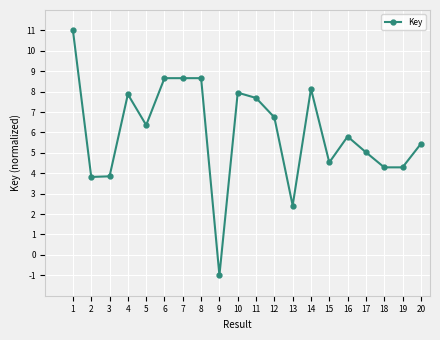

How many lines are shown in the chart?

1